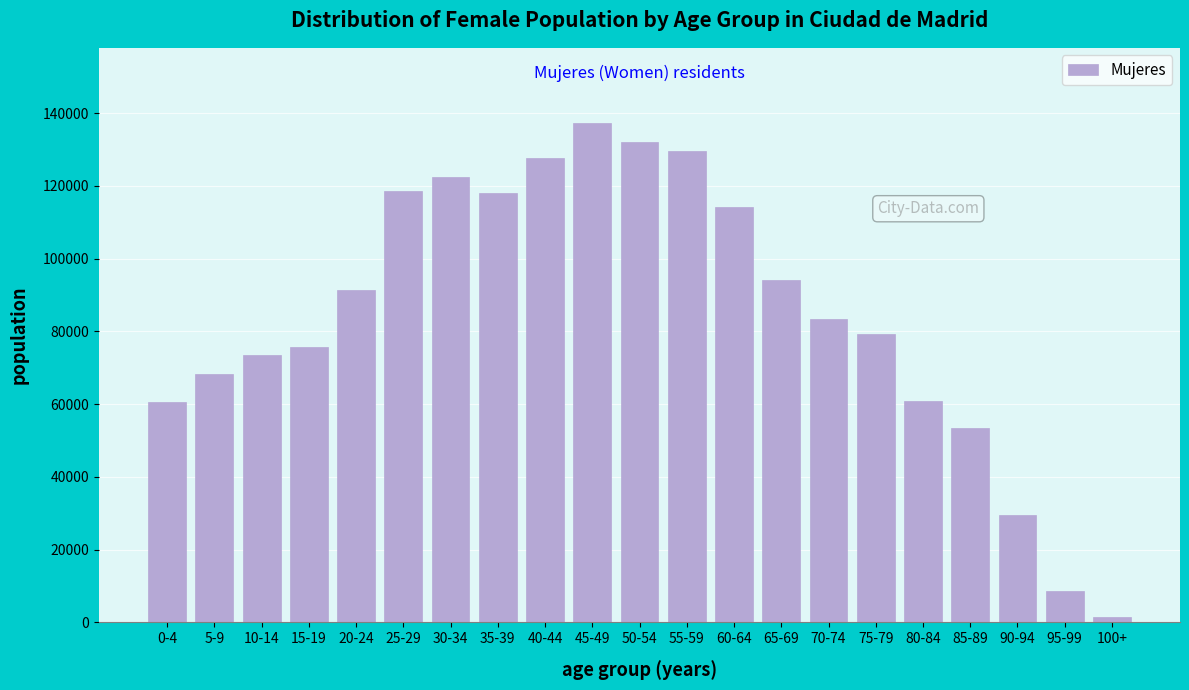

Approximately how many times larger is the value at 40-44 compared to 60-64?

1.1